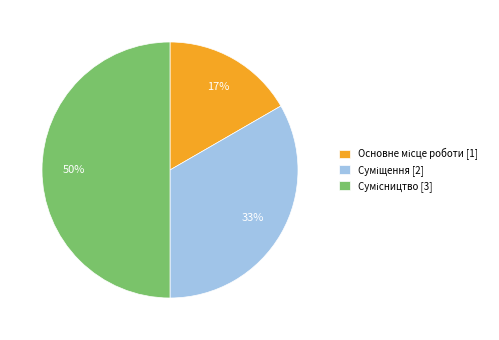

To the nearest percent, what is the difference between the largest and smallest slice percentages?

33%